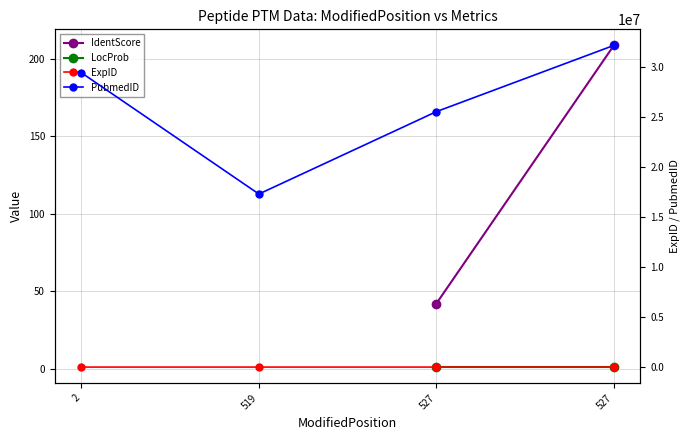

What is the sum of all PubmedID values?

104521333.0